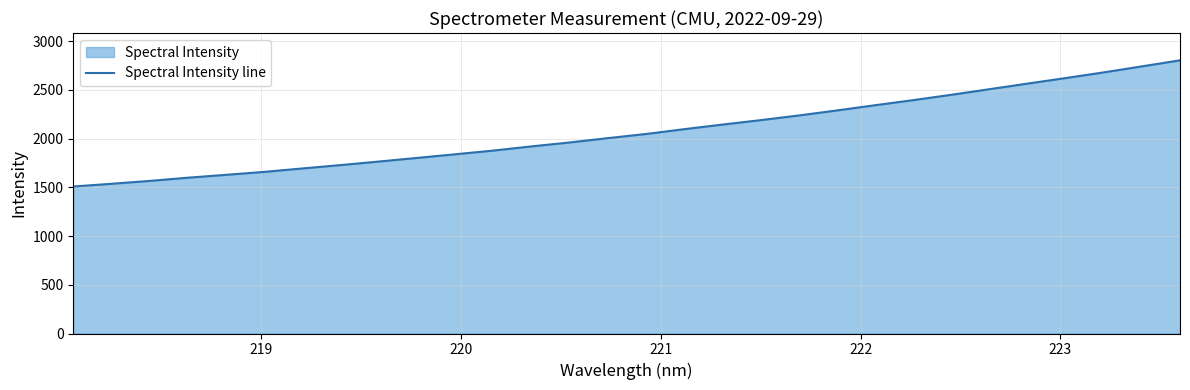

What is the maximum value shown in the chart?

2804.1